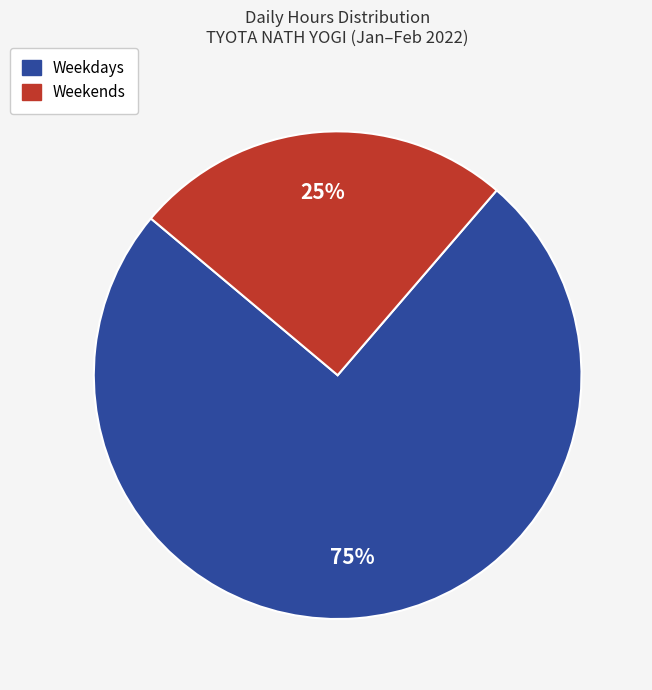

To the nearest percent, what is the difference between the largest and smallest slice percentages?

50%